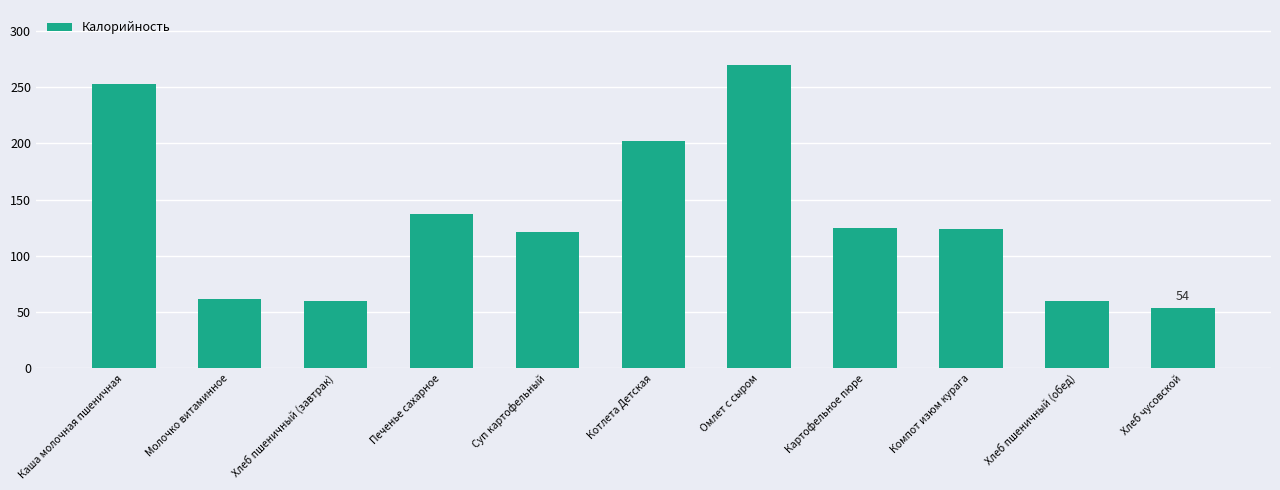

What is the label of the 11th bar from the left?

Хлеб чусовской